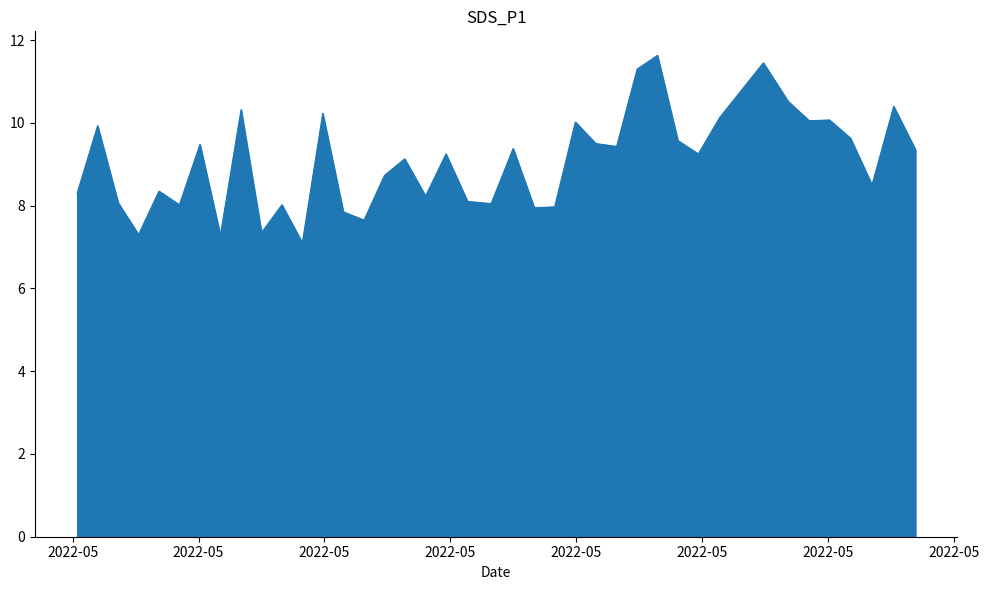

What is the greatest value displayed?

11.6